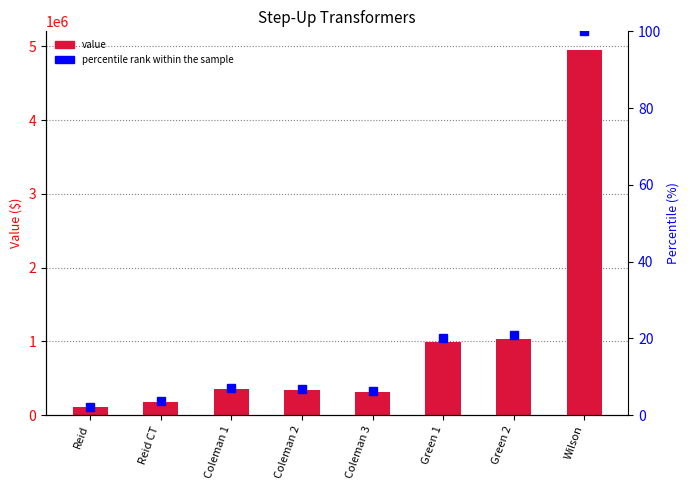

What is the total value across all series at Green 2?

1035913.9